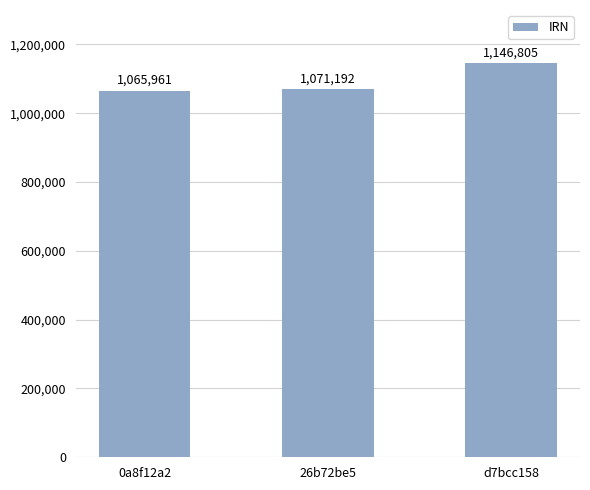

What is the minimum value shown in the chart?

1065961